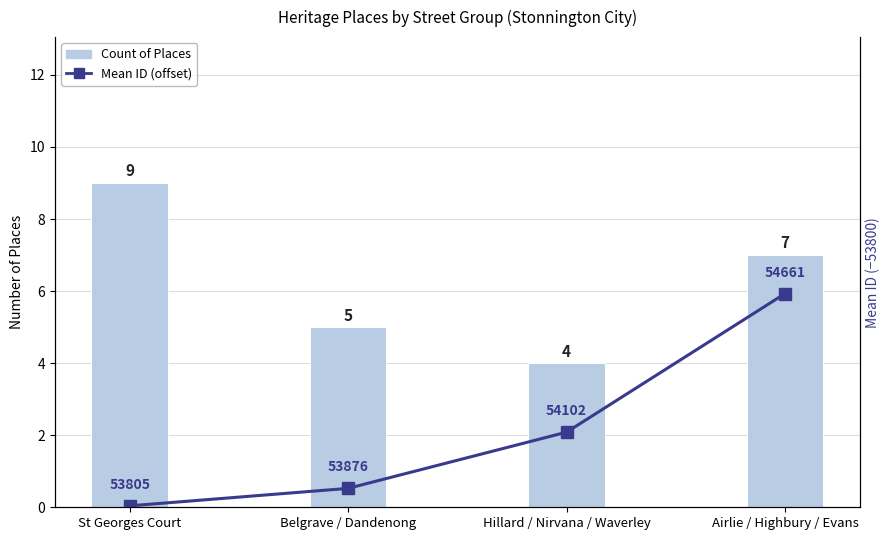

At which category is the sum across all series the highest?

Airlie / Highbury / Evans